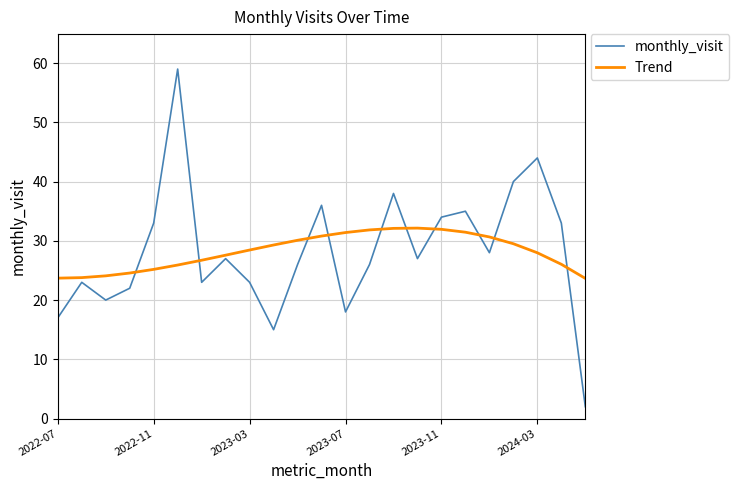

What is the minimum value for monthly_visit?

2.0